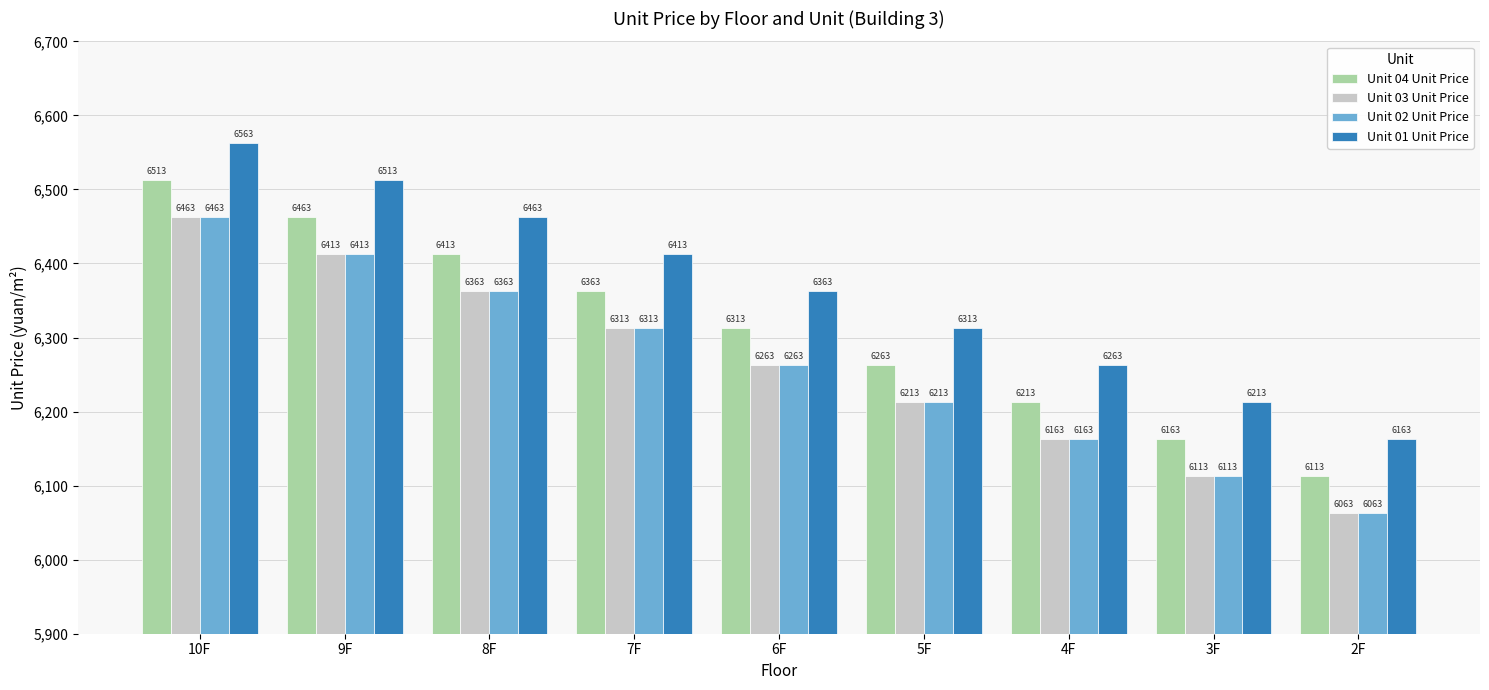

What is the total value across all series at 3F?

24602